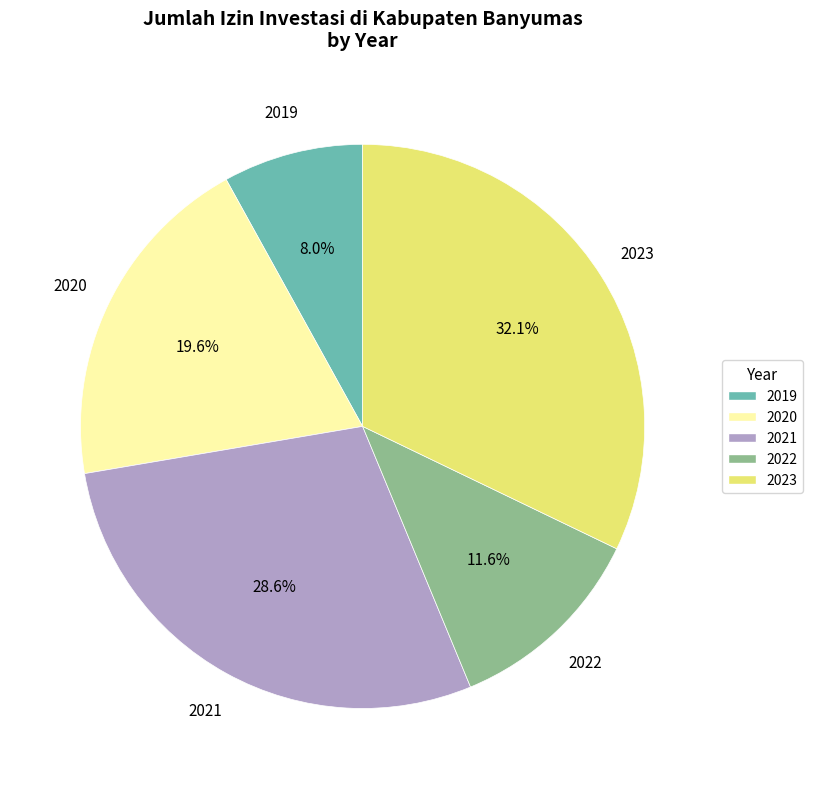

Rank the categories by value from lowest to highest.

2019, 2022, 2020, 2021, 2023